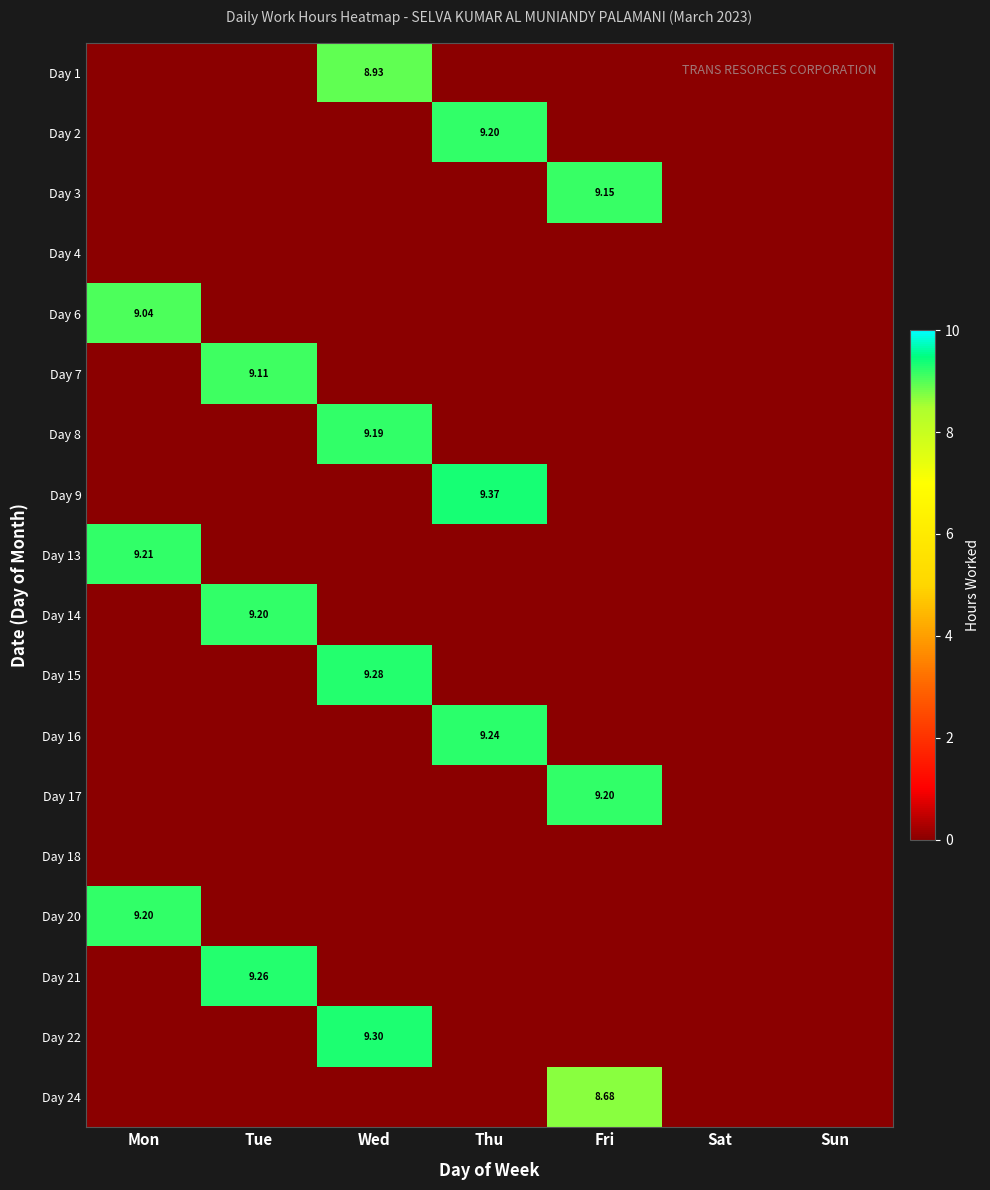

Rank the series at Tue from lowest to highest value.

Day 1, Day 2, Day 3, Day 4, Day 6, Day 8, Day 9, Day 13, Day 15, Day 16, Day 17, Day 18, Day 20, Day 22, Day 24, Day 7, Day 14, Day 21